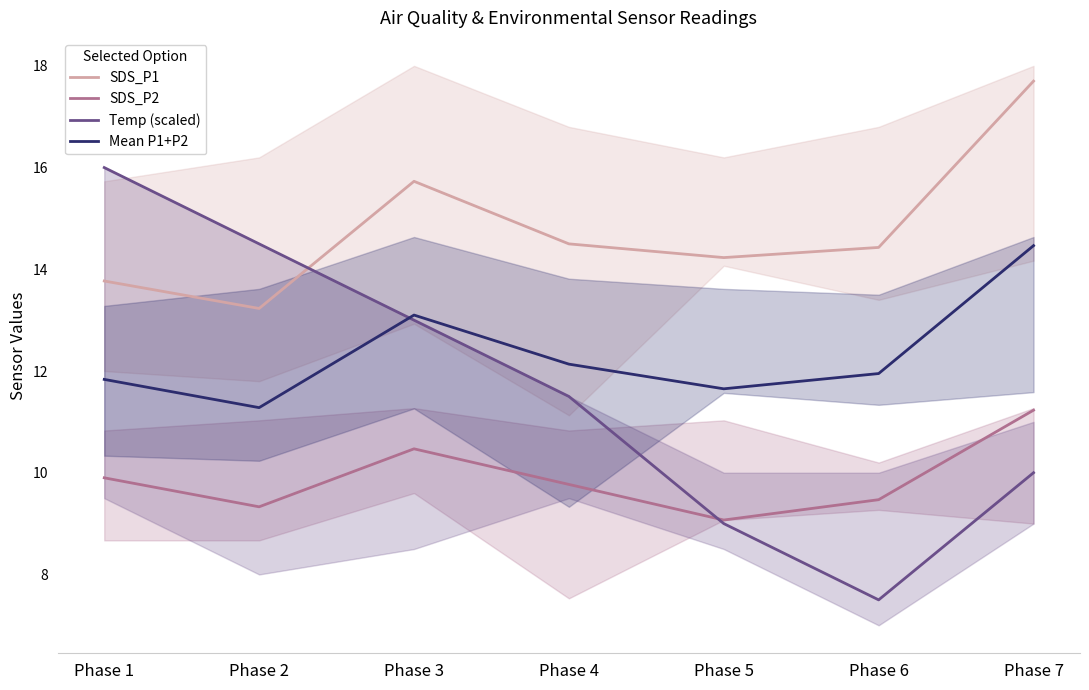

What are all the series names shown in the legend?

SDS_P1, SDS_P2, Temp (scaled), Mean P1+P2